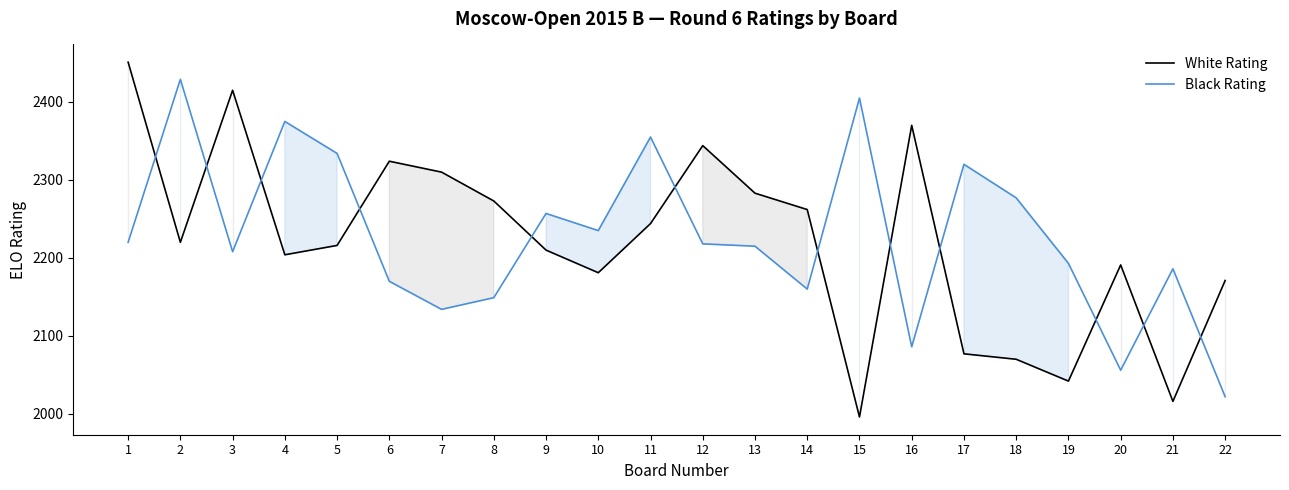

What is the total value across all series at 2?

4649